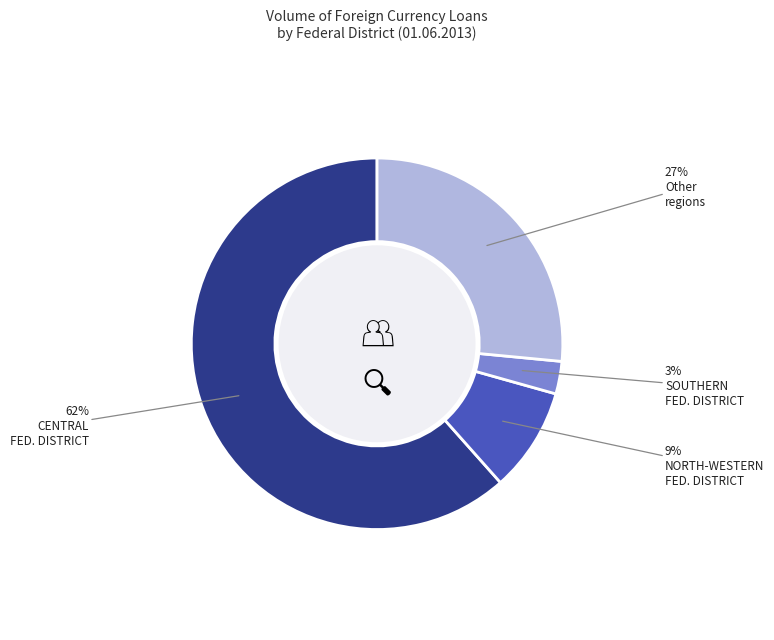

Does any single category account for the majority?

Yes